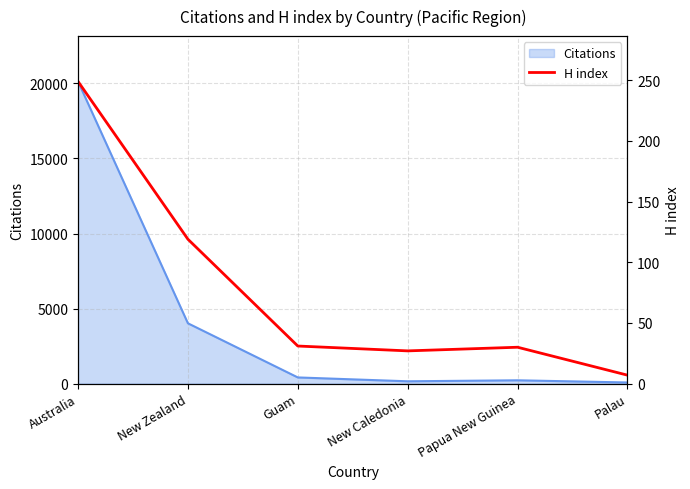

Where is Citations nearest to the value 10103?

New Zealand